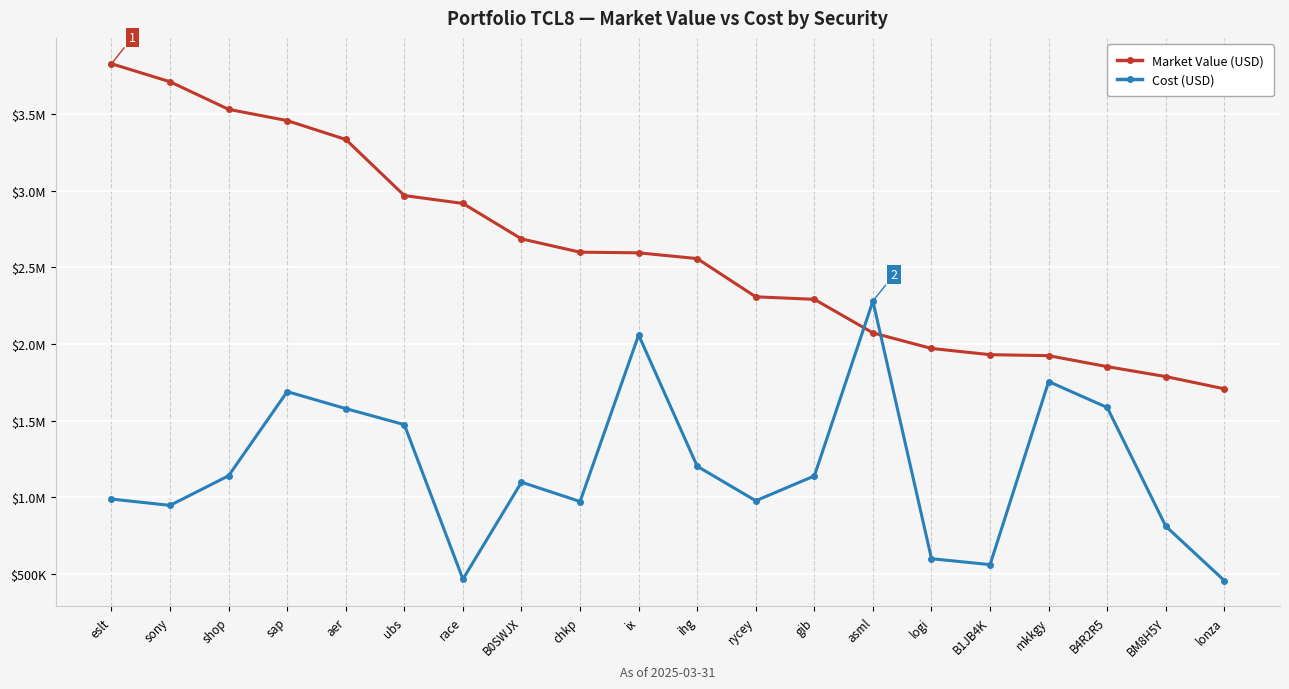

Does the chart have visible grid lines?

Yes